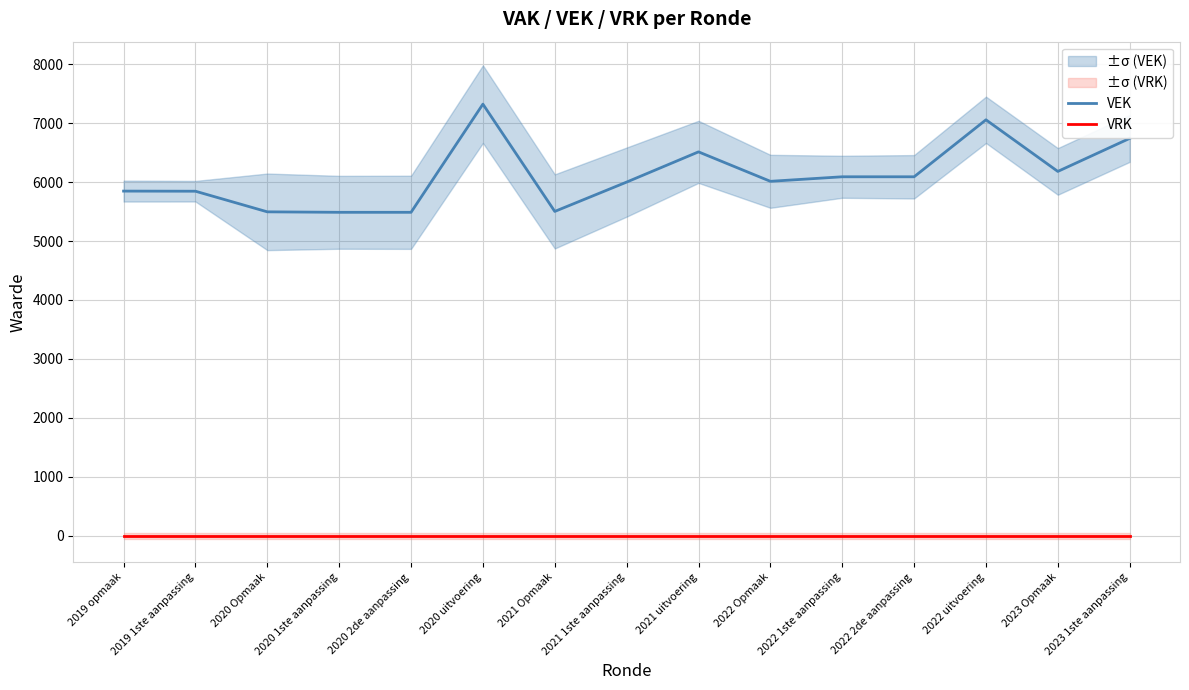

True or false: VEK has more than 1 points higher than both neighbors.

True